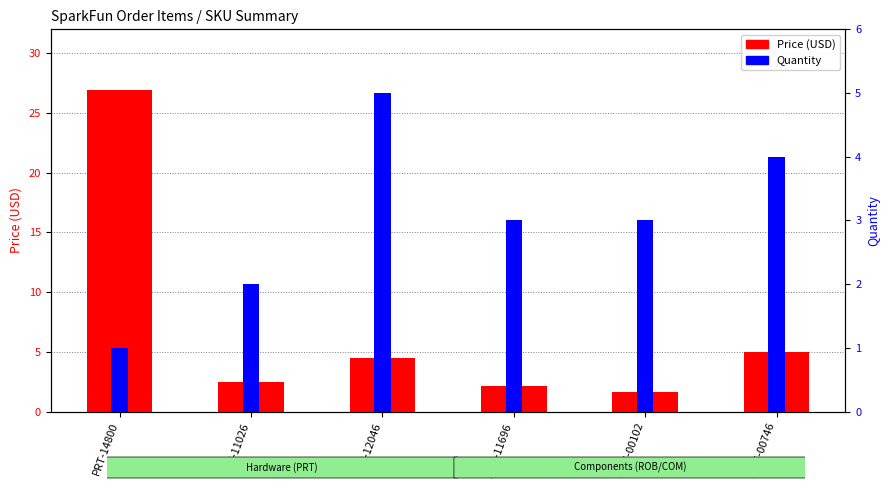

What is the minimum value for Quantity?

1.0